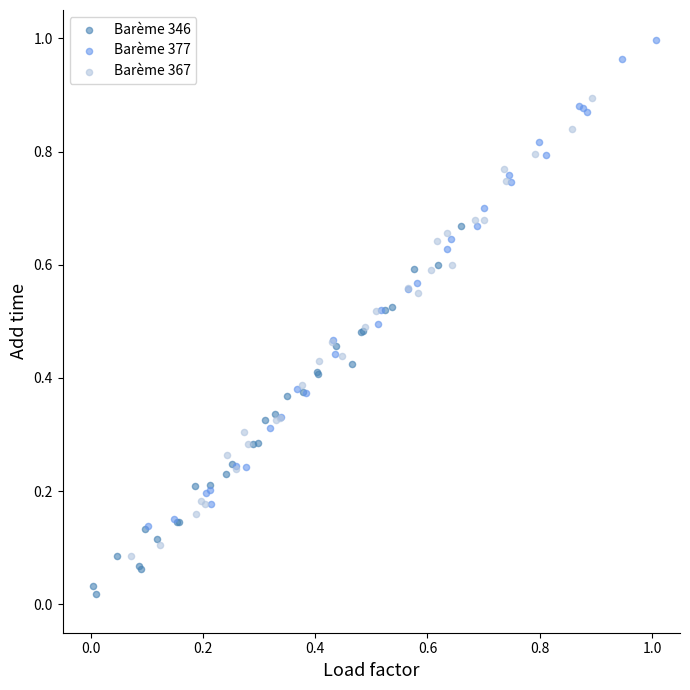

Which series contains the lowest Y value?

Barème 346